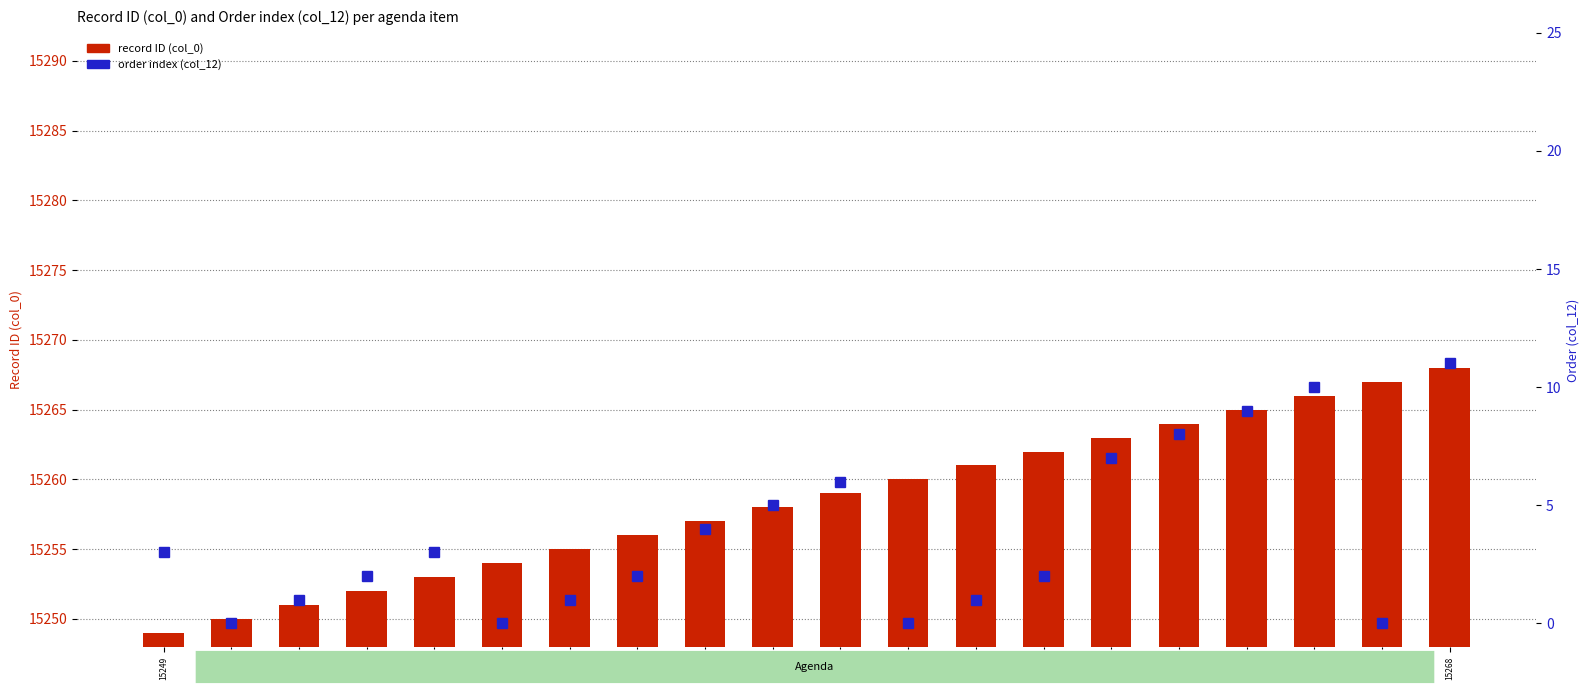

Rank the series by their maximum value, from highest to lowest.

col_0 (record ID), col_12 (order)